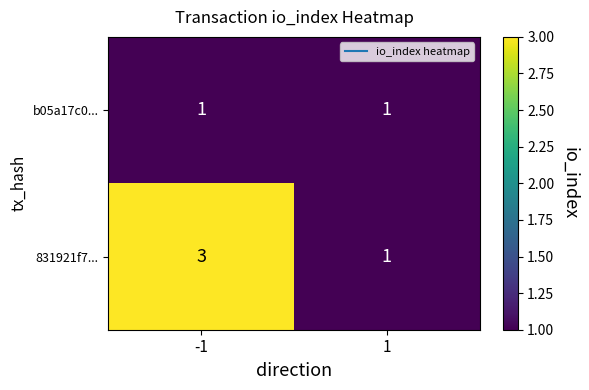

What is the difference between the highest and lowest values at -1?

2